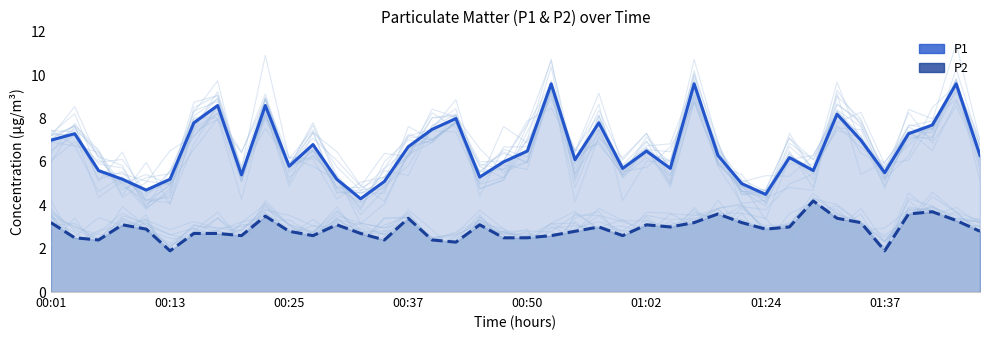

At how many categories does at least one series exceed 7?

13